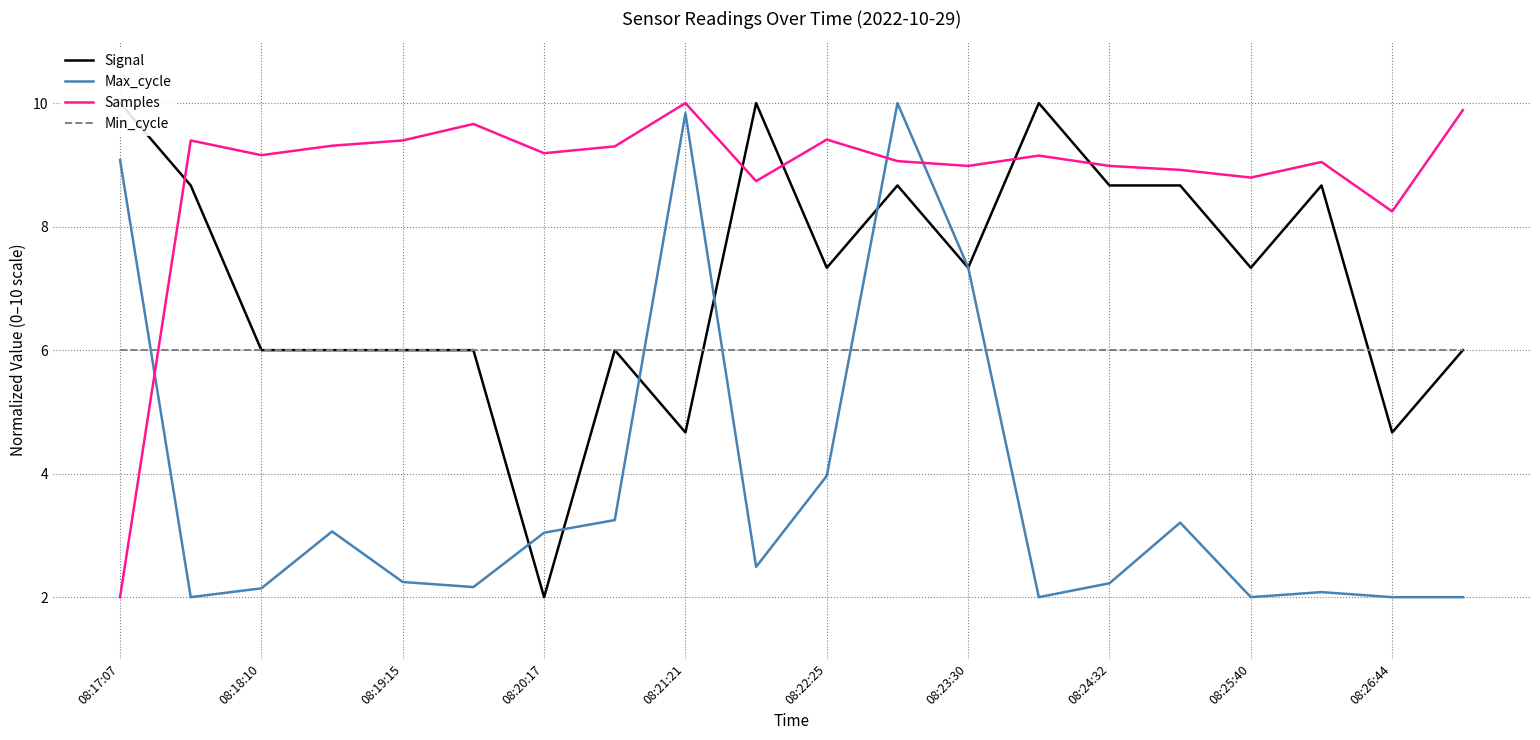

What is the average value of the Signal series?

7.1